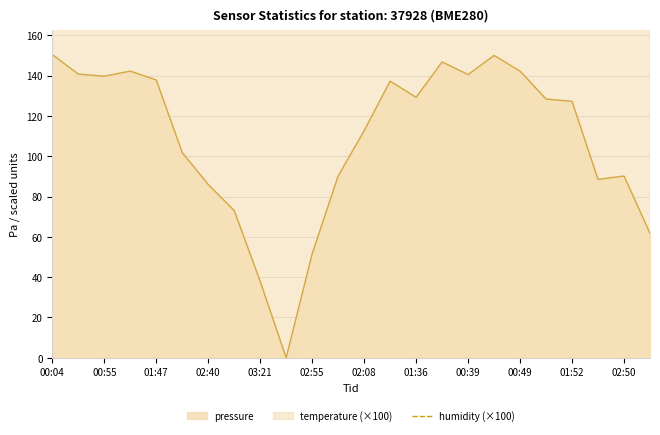

The pressure series shows 140.5 at 00:39. True or false?

True